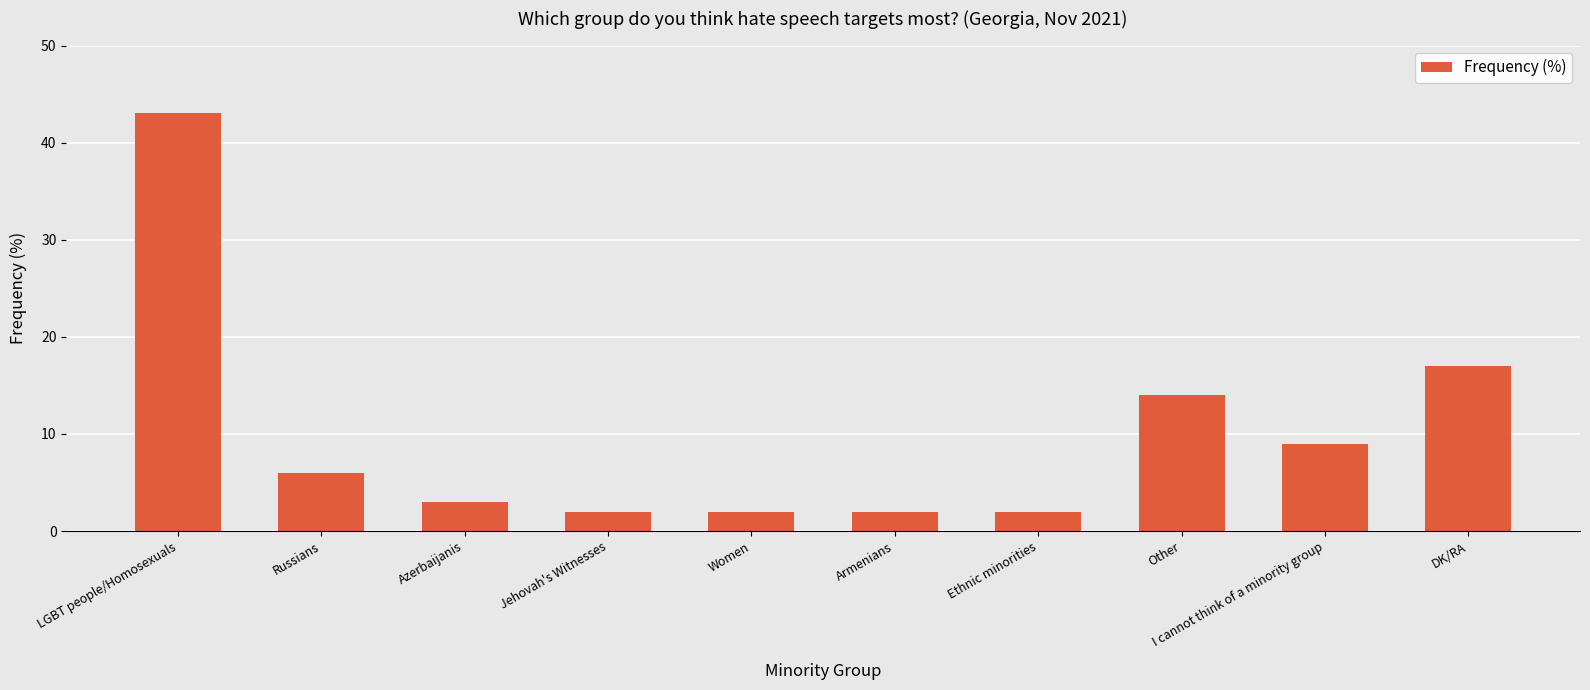

Between I cannot think of a minority group and Other, which is larger?

Other